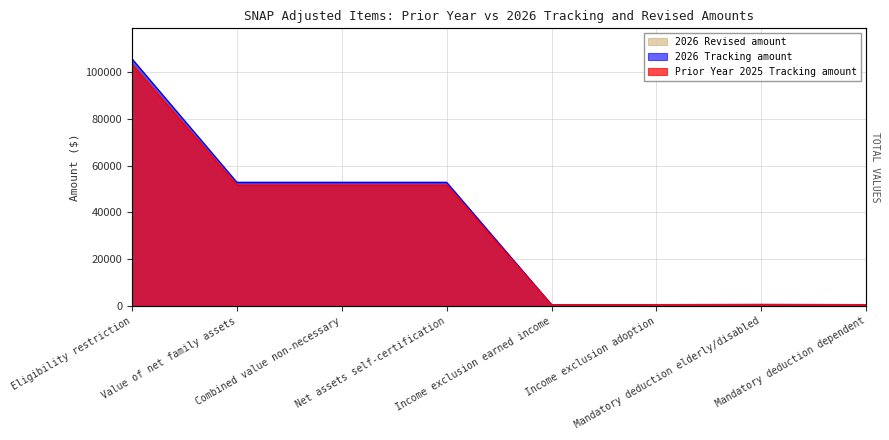

At which label does Prior Year 2025 Tracking amount first exceed 52786?

Eligibility restriction